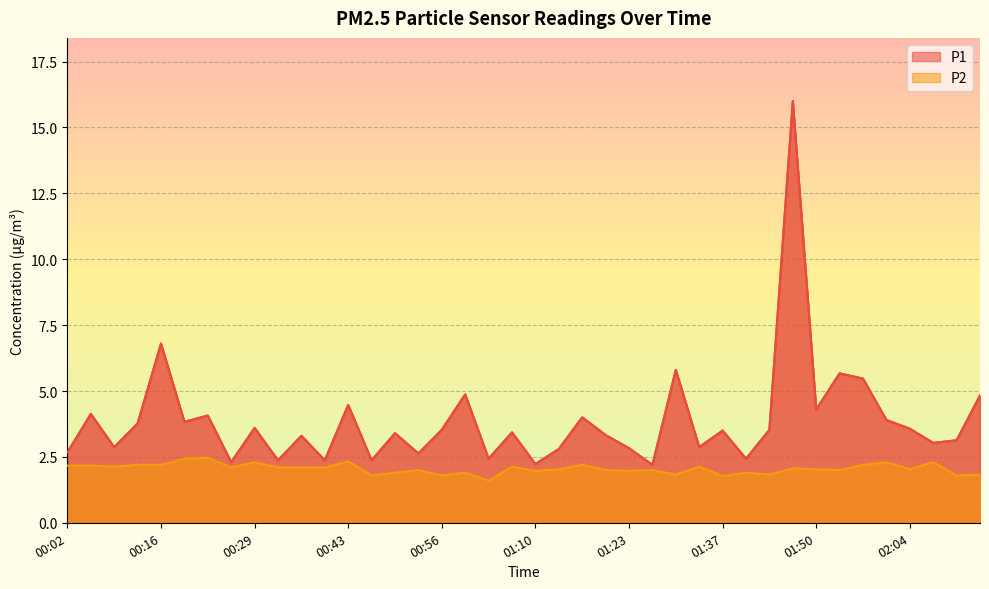

What is the sum of all P2 values?

82.1